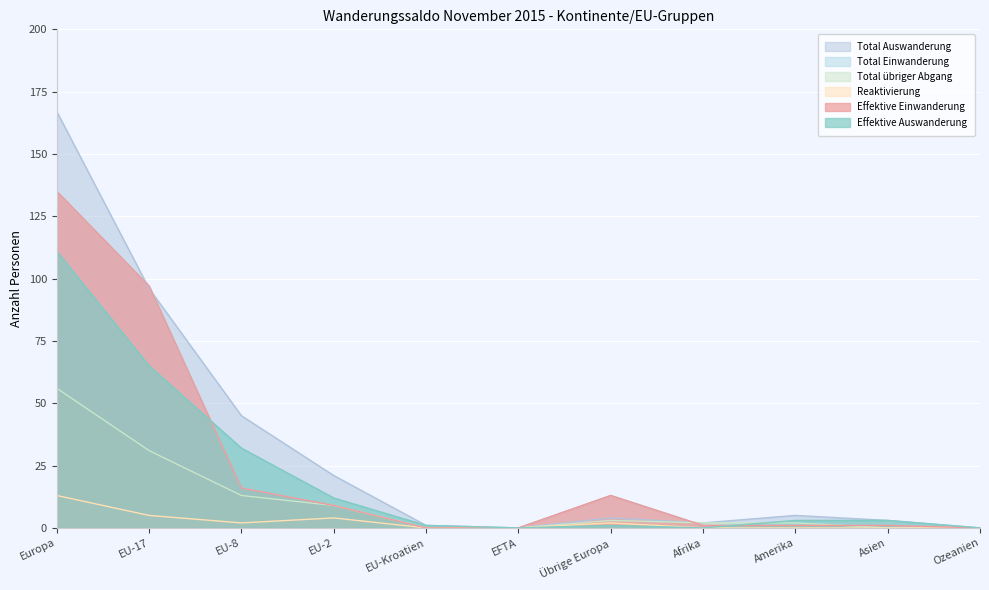

Rank the categories by Effektive Einwanderung value from highest to lowest.

Europa, EU-17, EU-8, Übrige Europa, EU-2, Afrika, Amerika, Asien, EU-Kroatien, EFTA, Ozeanien